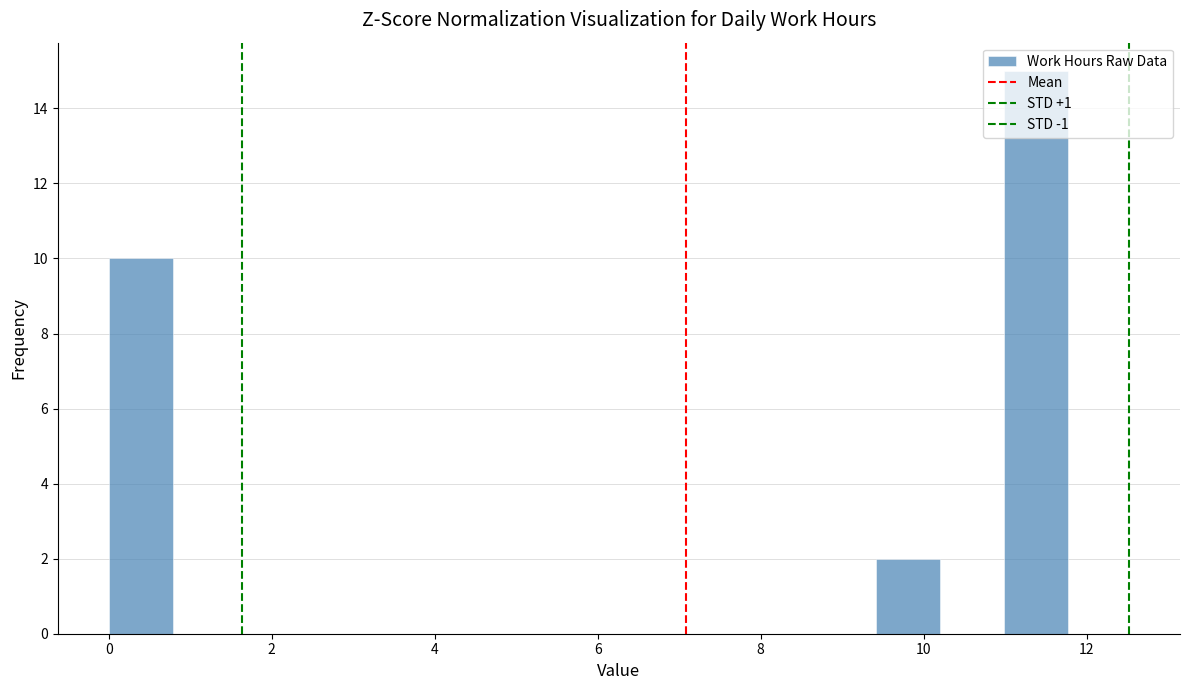

Around what value on the x-axis is the tallest bar? Give the approximate position of its centre, as read against the axis.

11.4